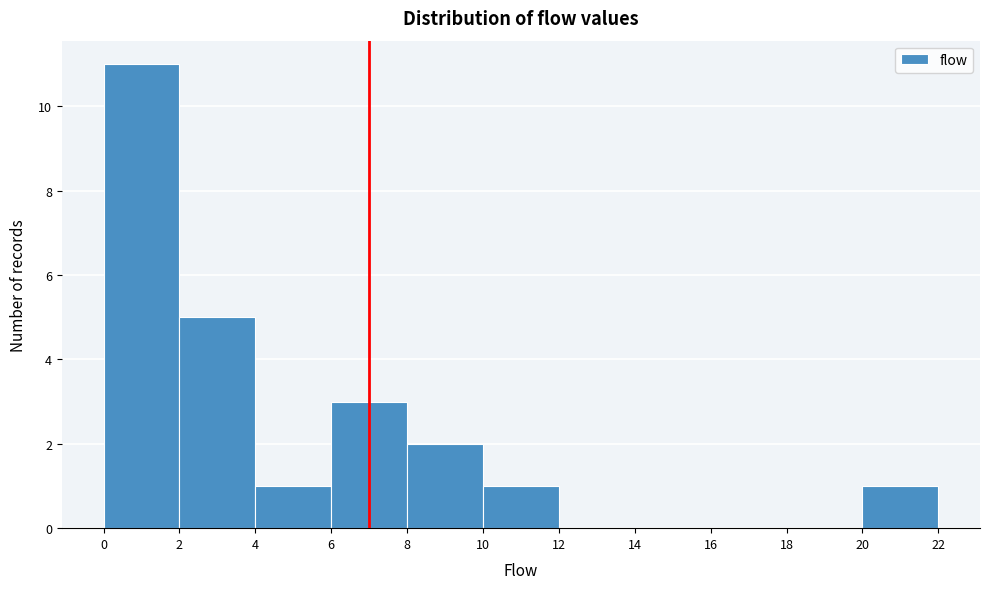

Reading left to right, transcribe this chart: for each bar, give the range it covers on the x-axis and its height. The values are not printed on the chart, so give them approximately, as read against the axis.

0 to 2: 11
2 to 4: 5
4 to 6: 1
6 to 8: 3
8 to 10: 2
10 to 12: 1
12 to 14: 0
14 to 16: 0
16 to 18: 0
18 to 20: 0
20 to 22: 1